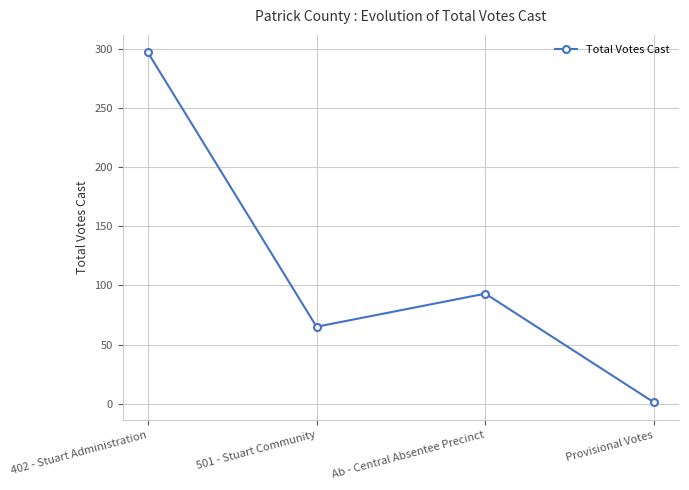

Where is the data nearest to the value 149?

Ab - Central Absentee Precinct